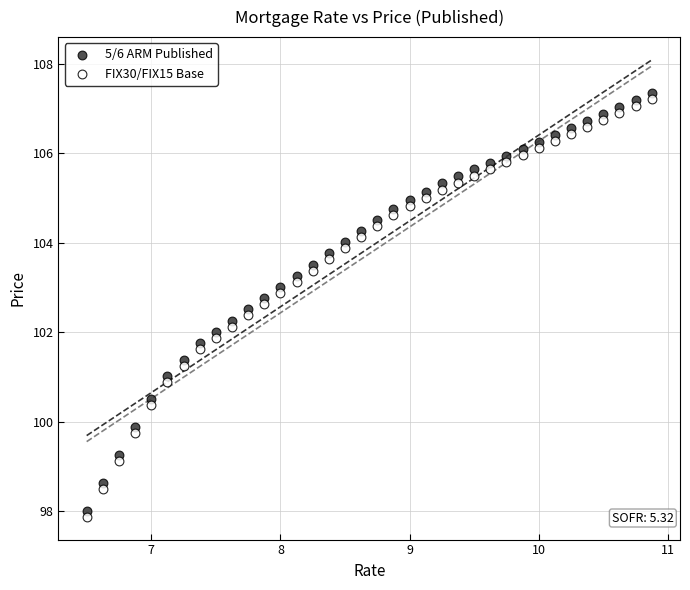

Across all data points, what is the range of X values (max minus min)?

4.4